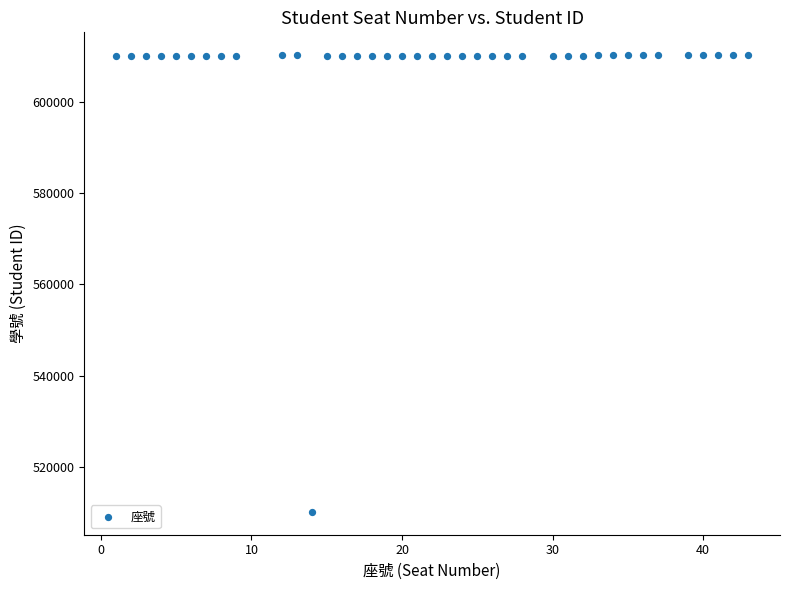

What is the range of X values (max minus min)?

42